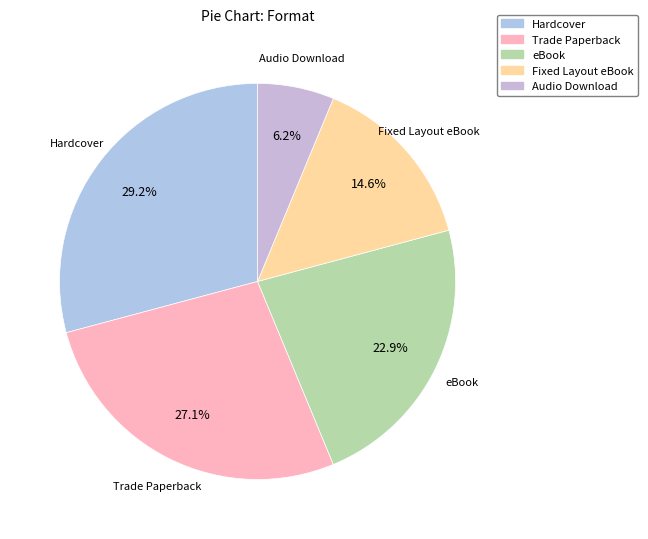

Which slice is the largest?

Hardcover